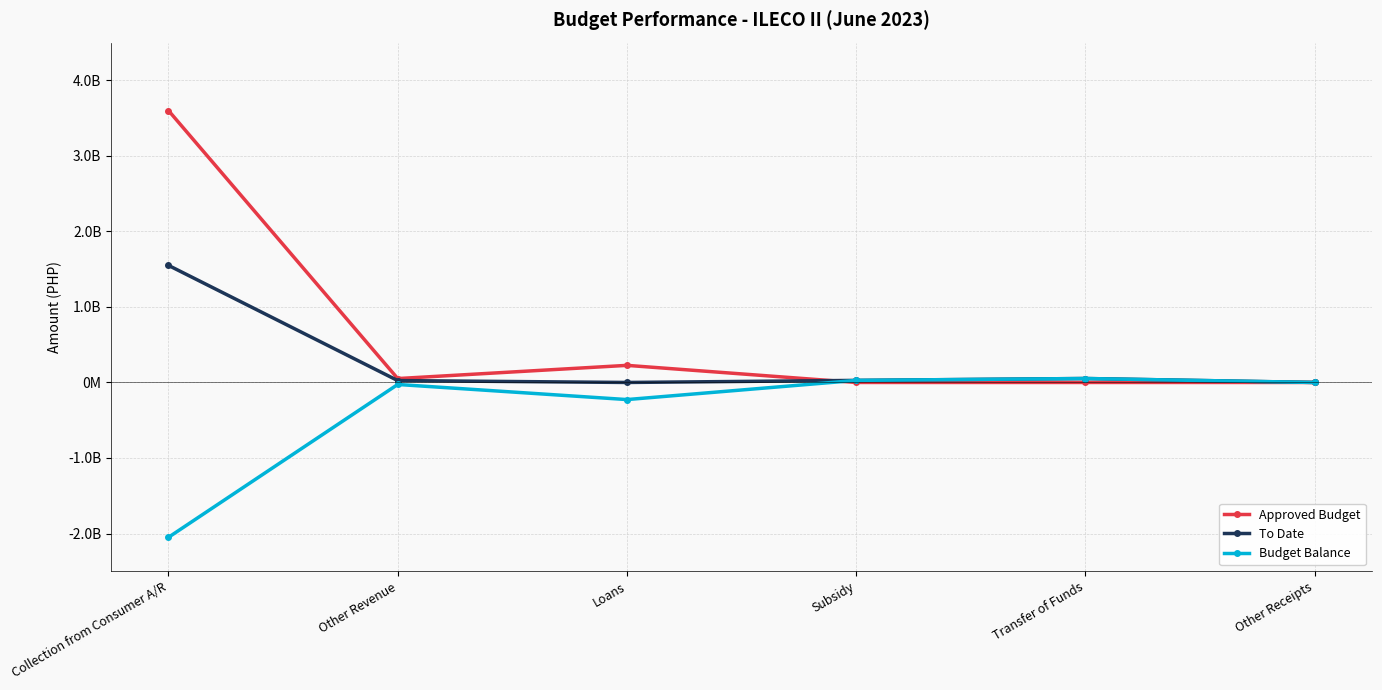

At Collection from Consumer A/R, list the series in order from smallest to largest.

Budget Balance, To Date, Approved Budget